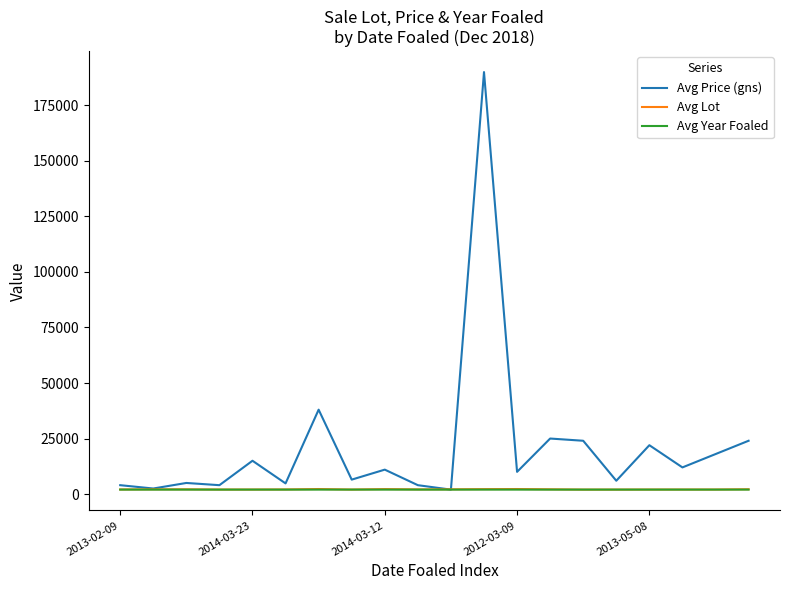

Does the chart have visible grid lines?

No